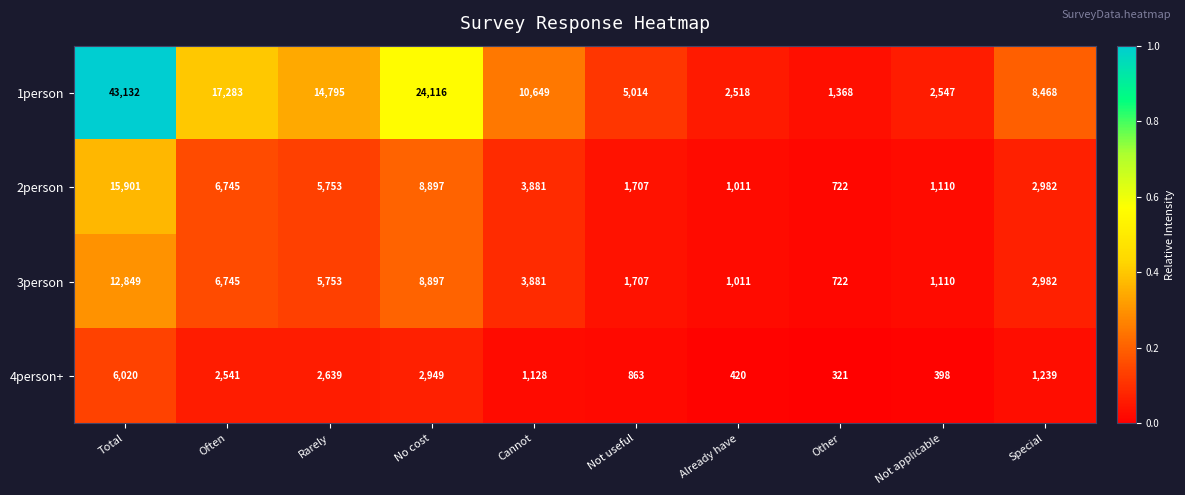

At which category is the sum across all series the highest?

Total